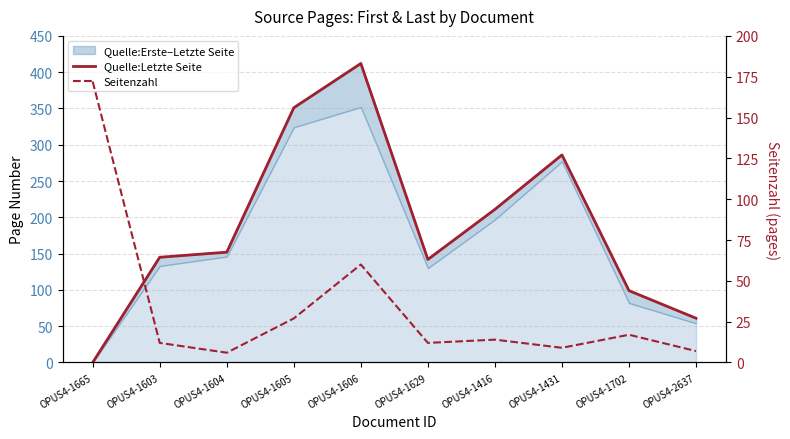

True or false: Seitenzahl and Quelle:Letzte Seite cross at least once.

True